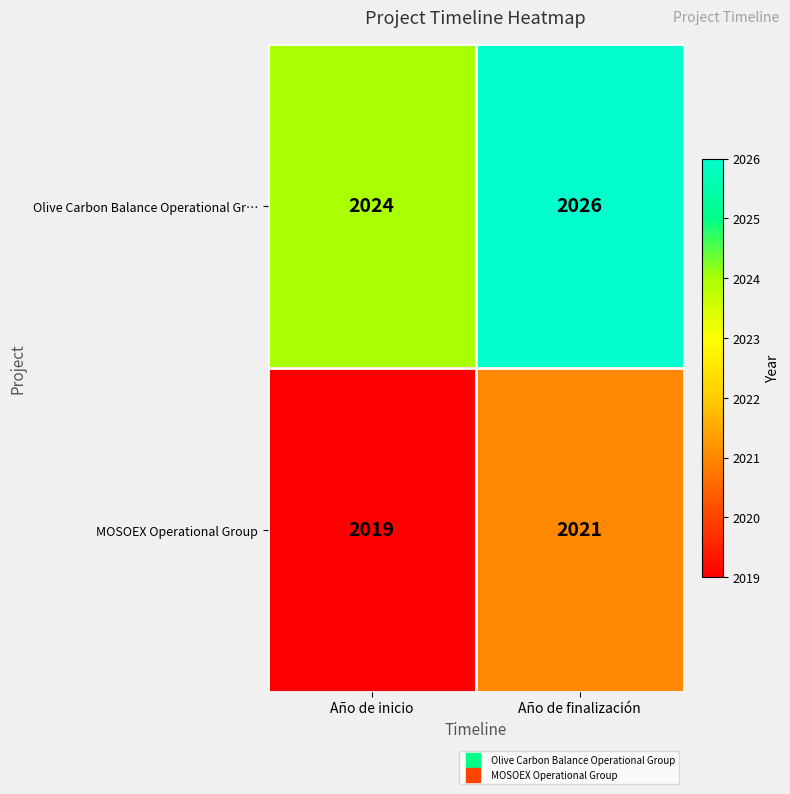

What is the sum of the Olive Carbon Balance Operational Gr… values at Año de finalización and Año de inicio?

4050